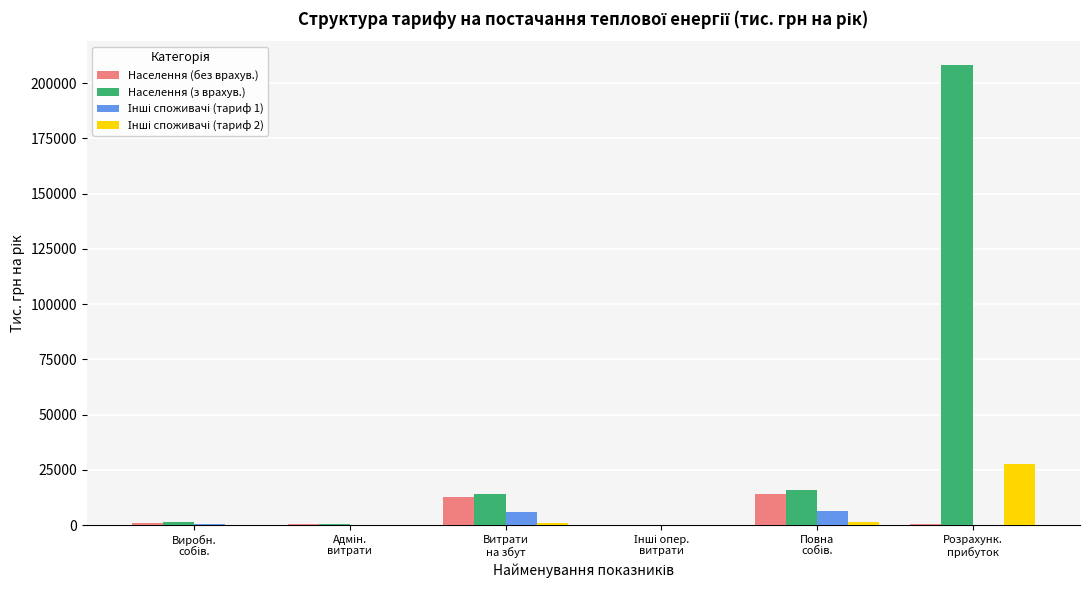

What is the maximum value for Населення (з врахув.)?

208370.9